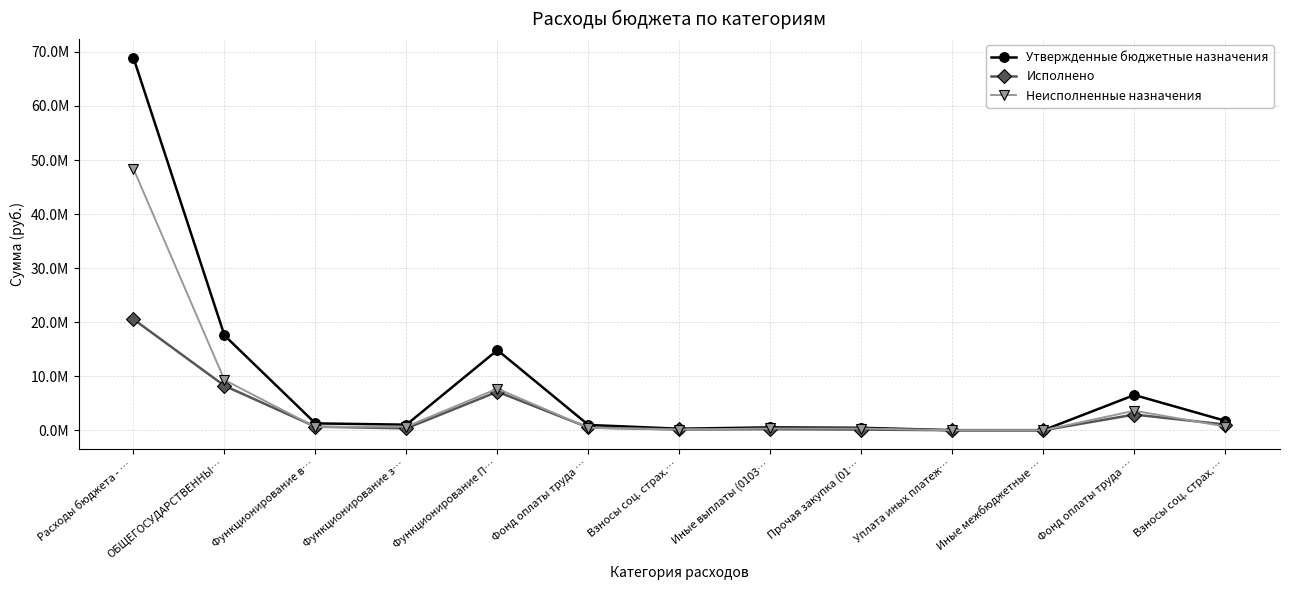

What is the difference between the Неисполненные назначения values at ОБЩЕГОСУДАРСТВЕННЫ… and Прочая закупка (01…?

8983352.6